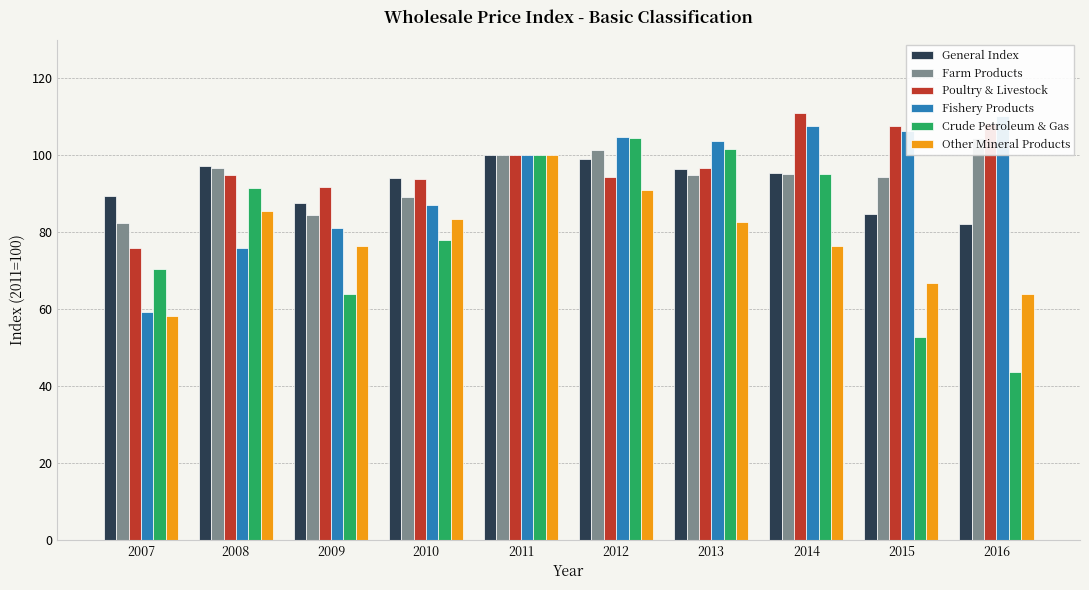

What are all the series names shown in the legend?

General Index, Farm Products, Poultry & Livestock, Fishery Products, Crude Petroleum & Gas, Other Mineral Products